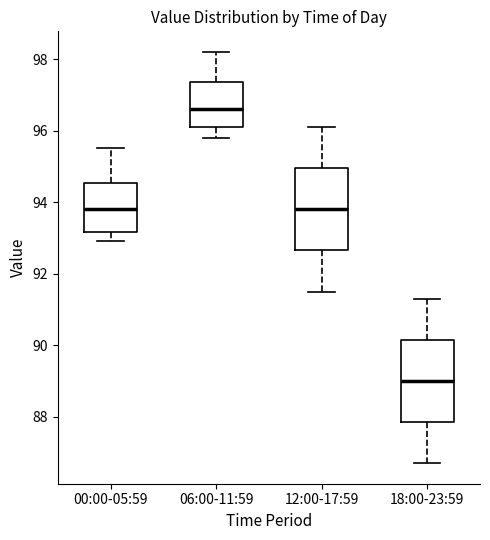

Reading left to right, transcribe this box plot: for each box, give where its median line is, the range the box spans, and where its two whiskers end, as read against the y-axis. The values are not printed on the chart, so give them approximately, as read against the axis.

00:00-05:59: median 93.8, box 93.2 to 94.6, whiskers 93.0 to 95.6
06:00-11:59: median 96.6, box 96.2 to 97.4, whiskers 95.8 to 98.2
12:00-17:59: median 93.8, box 92.6 to 95.0, whiskers 91.6 to 96.2
18:00-23:59: median 89.0, box 87.8 to 90.2, whiskers 86.8 to 91.4